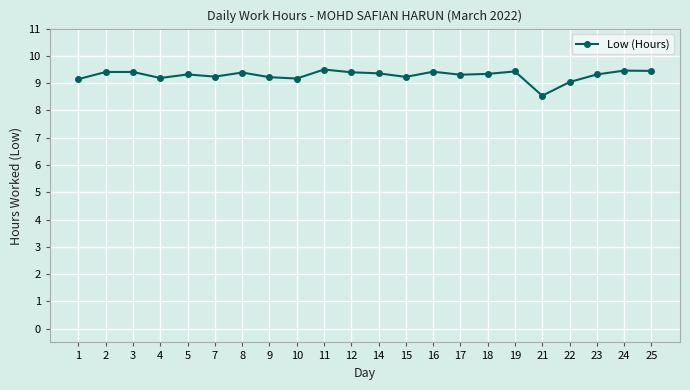

Count the number of data series in this chart.

1